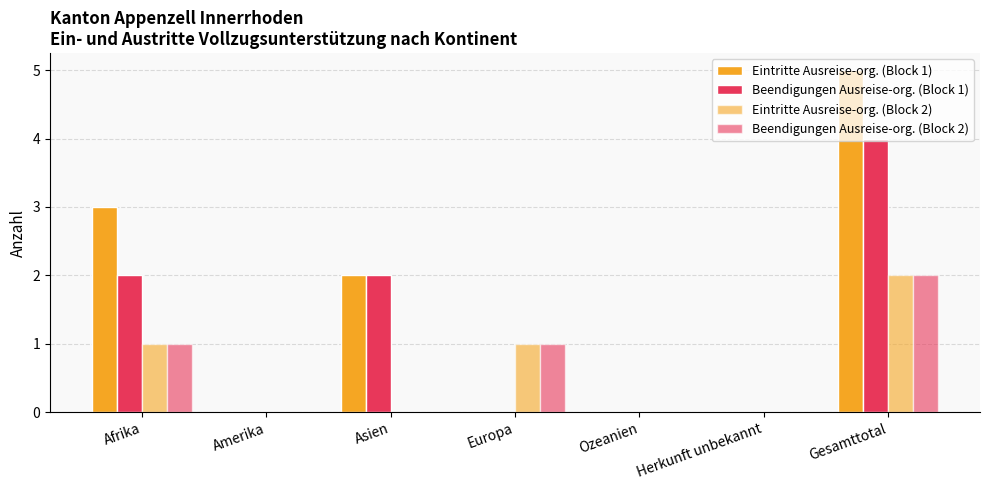

Are the bars horizontal?

No